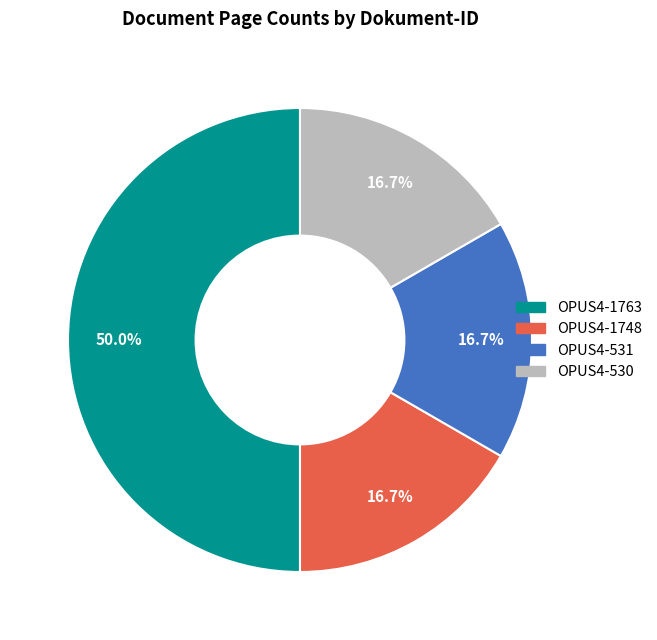

Approximately how many times larger is the value at OPUS4-1763 compared to OPUS4-530?

3.0